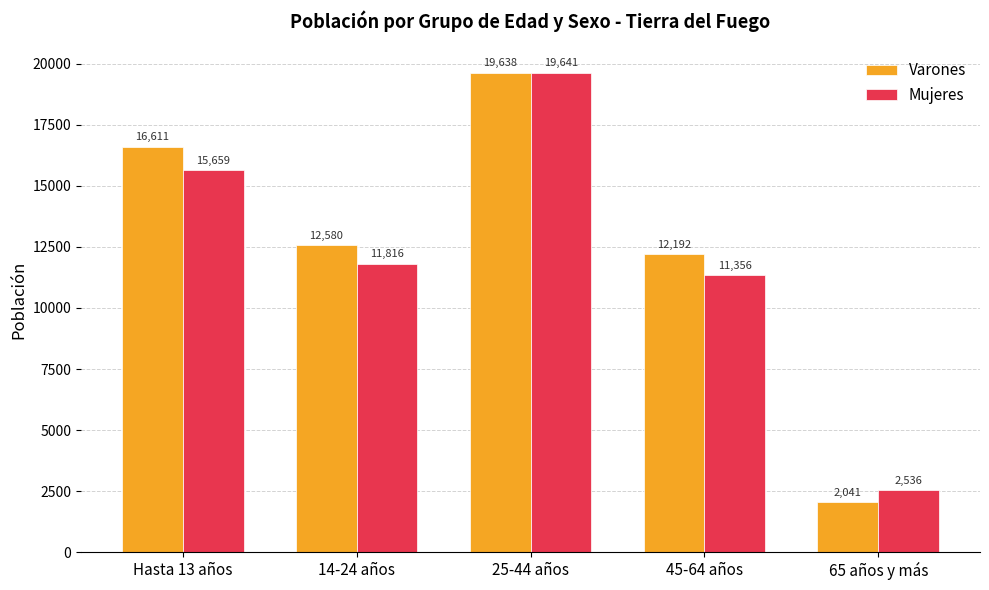

True or false: Mujeres has a value of 4179 at 65 años y más.

False